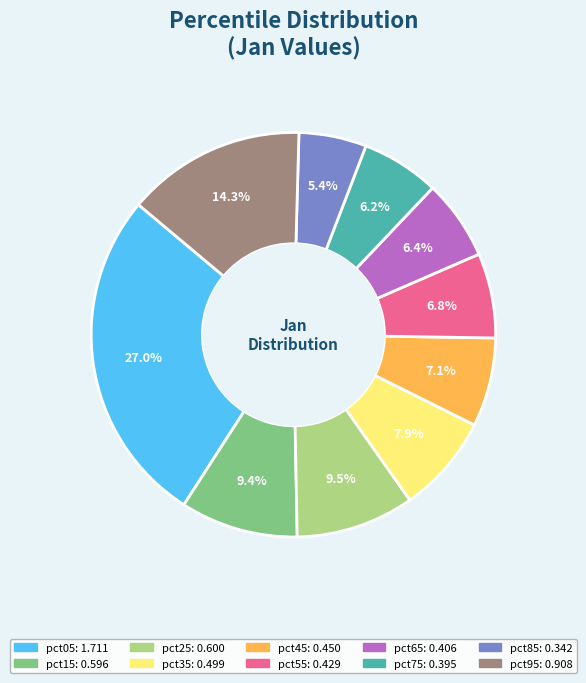

Which slice is the smallest?

pct85